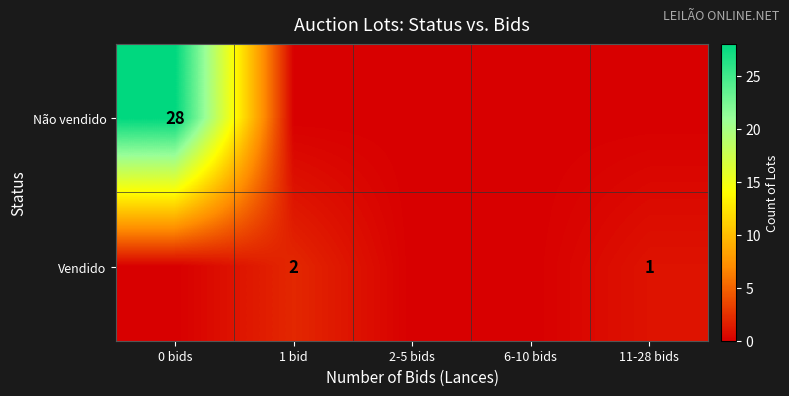

The value of Vendido at 1 bid is 1. True or false?

False